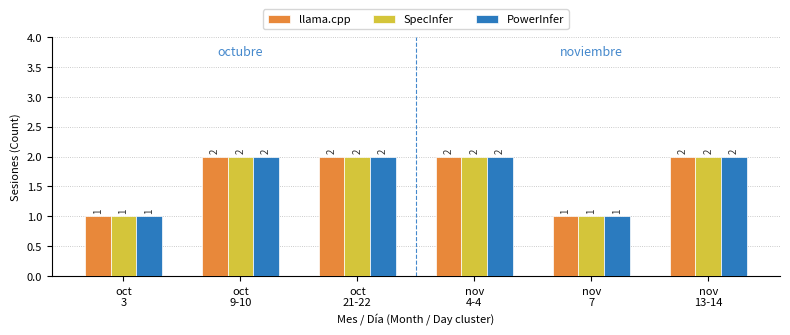

Count the llama.cpp values in the range 1 to 2.

6